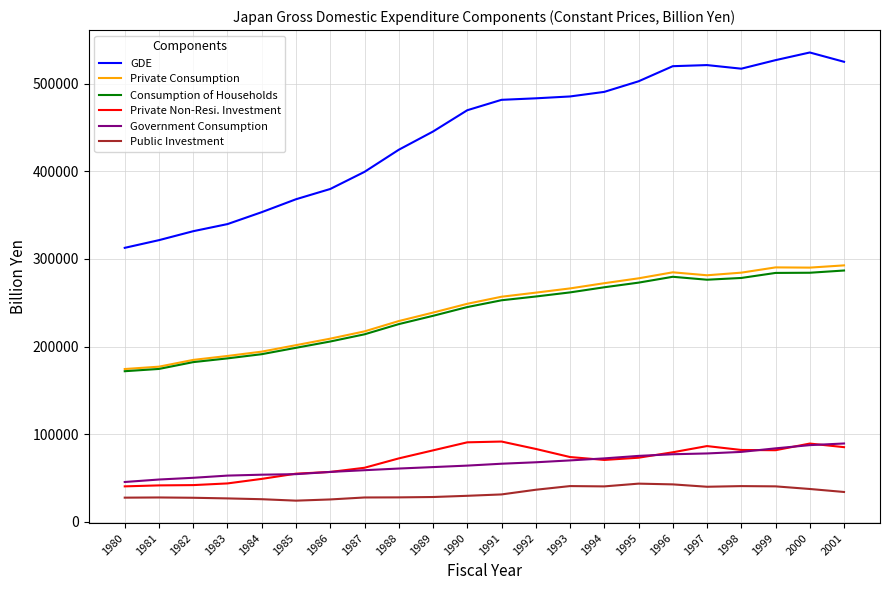

At which category does the chart reach its peak across all series?

2000